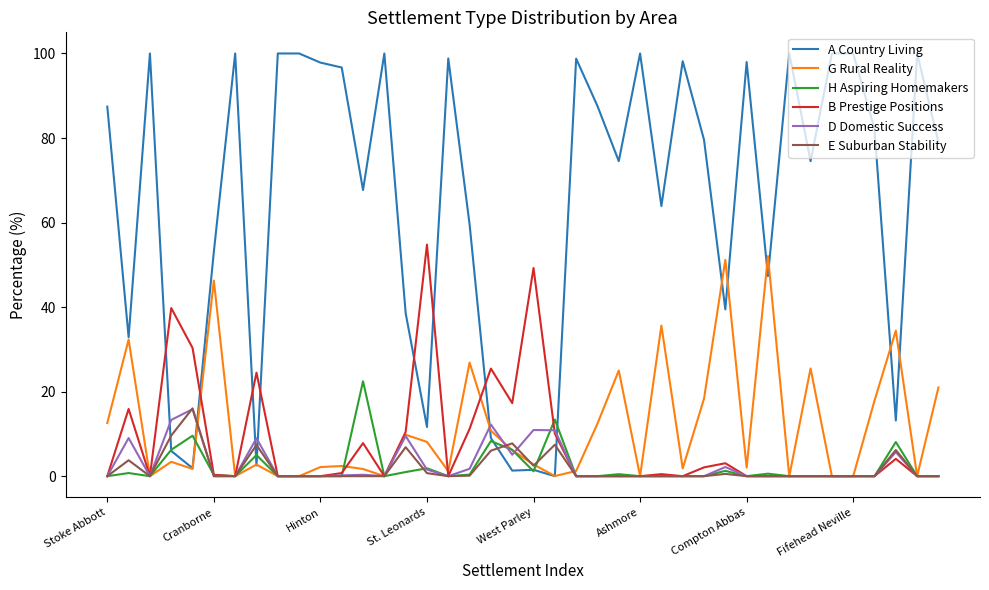

What is the sum of all B Prestige Positions values?

307.6